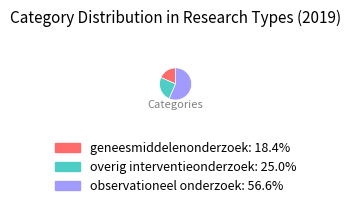

Is there any slice that represents more than half of the pie?

Yes